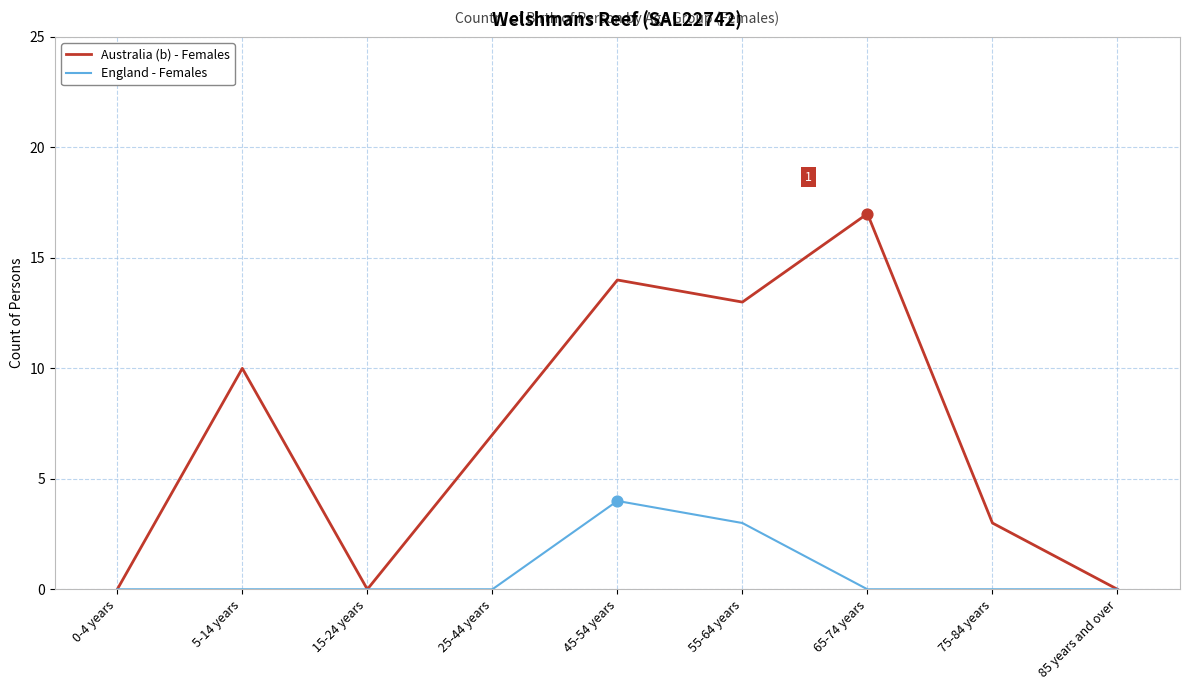

Which series changed the most between 0-4 years and 55-64 years?

Australia (b) - Females